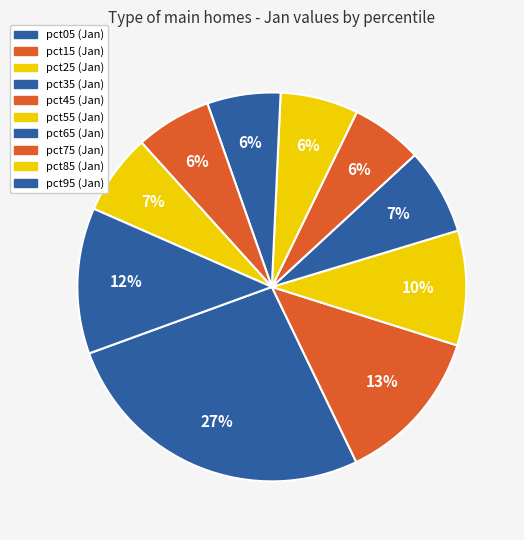

To the nearest percent, what portion does pct15 represent?

13%